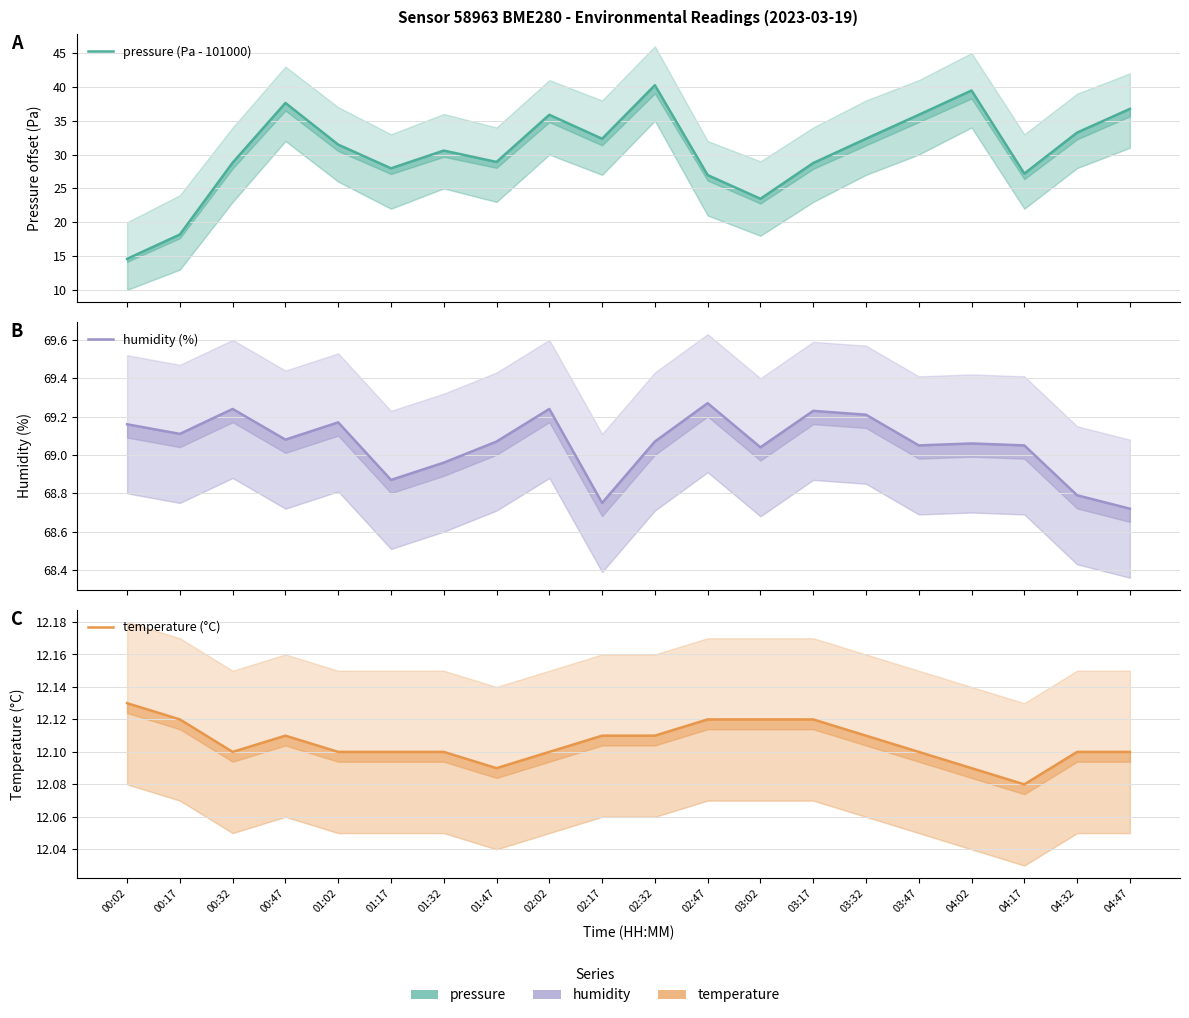

At which label is pressure (Pa - 101000) closest to 27?

02:47